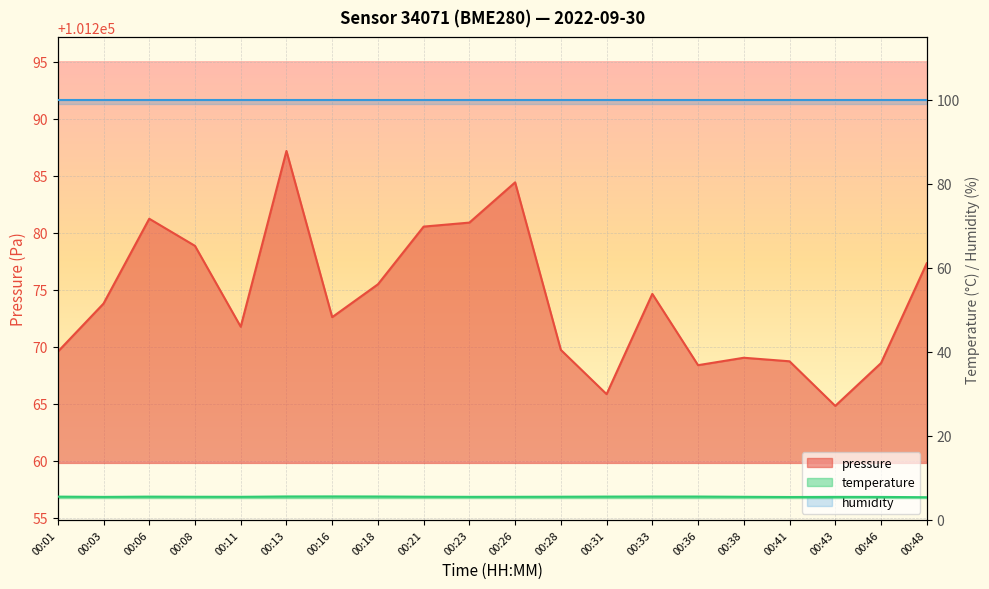

What value does the pressure series have at 00:06?

101281.2